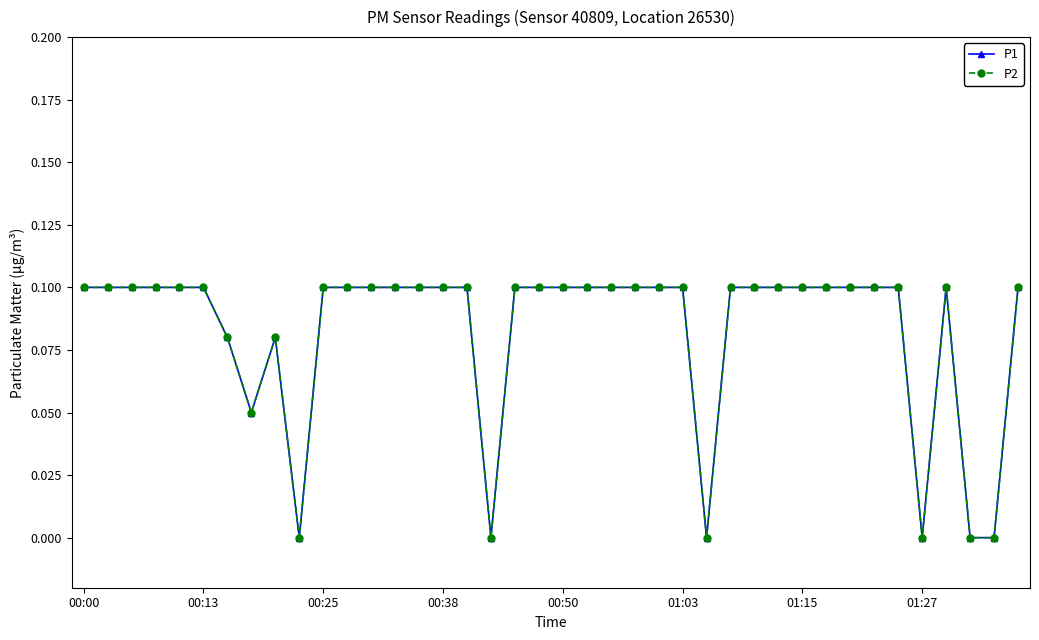

True or false: P2 has more than 2 interior local peaks.

False